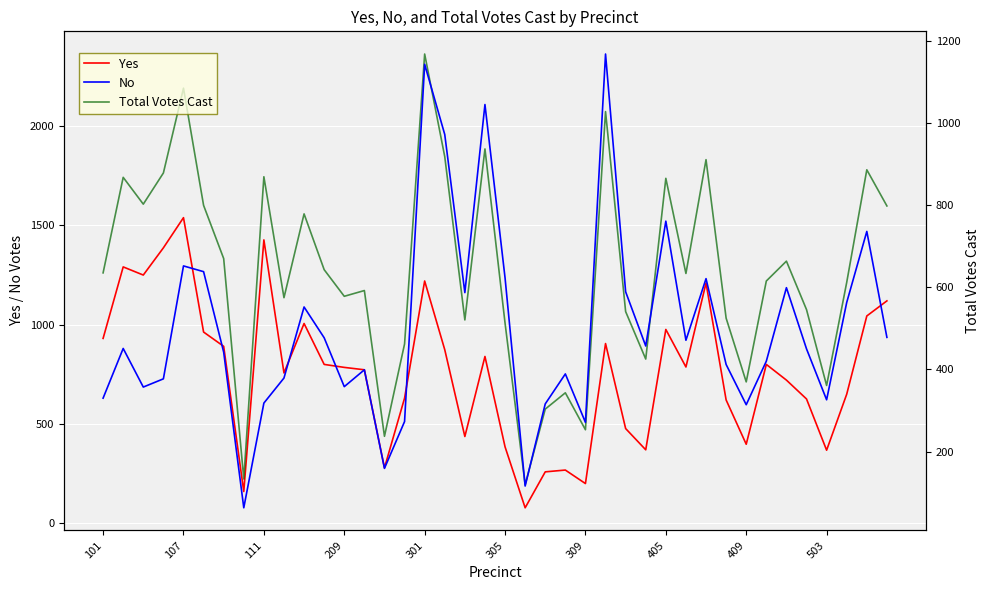

Which series changed the most between 301 and 405?

Total Votes Cast